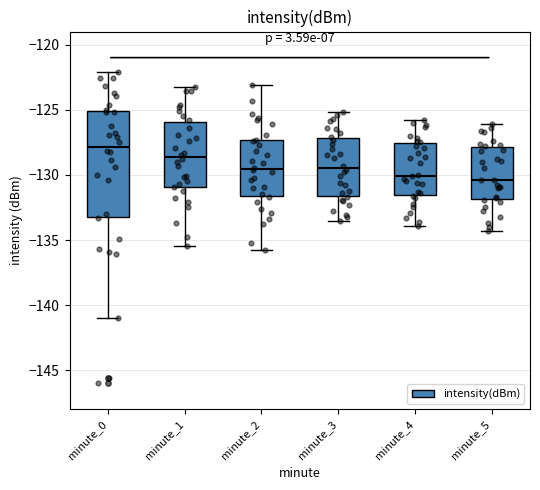

Comparing the boxes themselves (not the whiskers), which one is the tallest?

minute_0